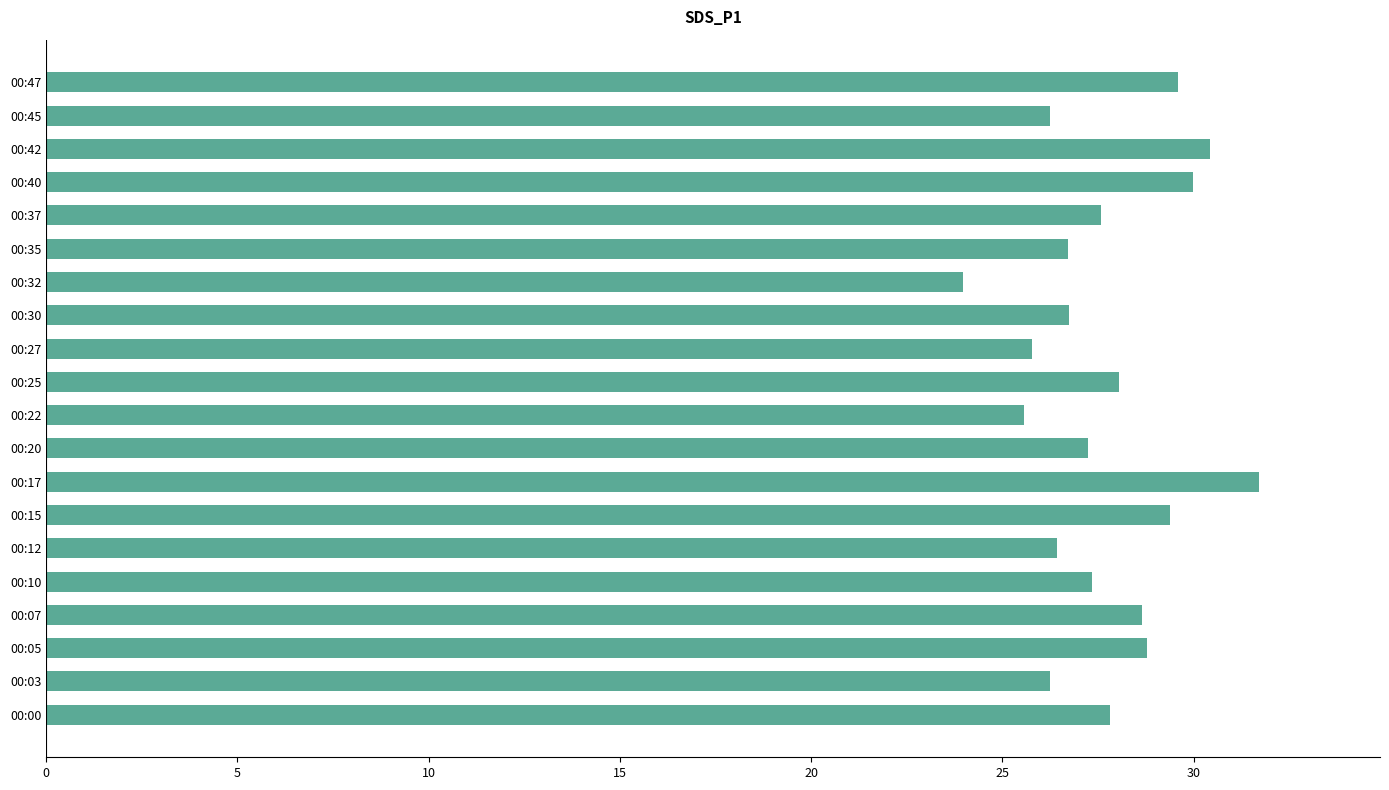

The chart shows a value of 29.6 at 00:47. True or false?

True